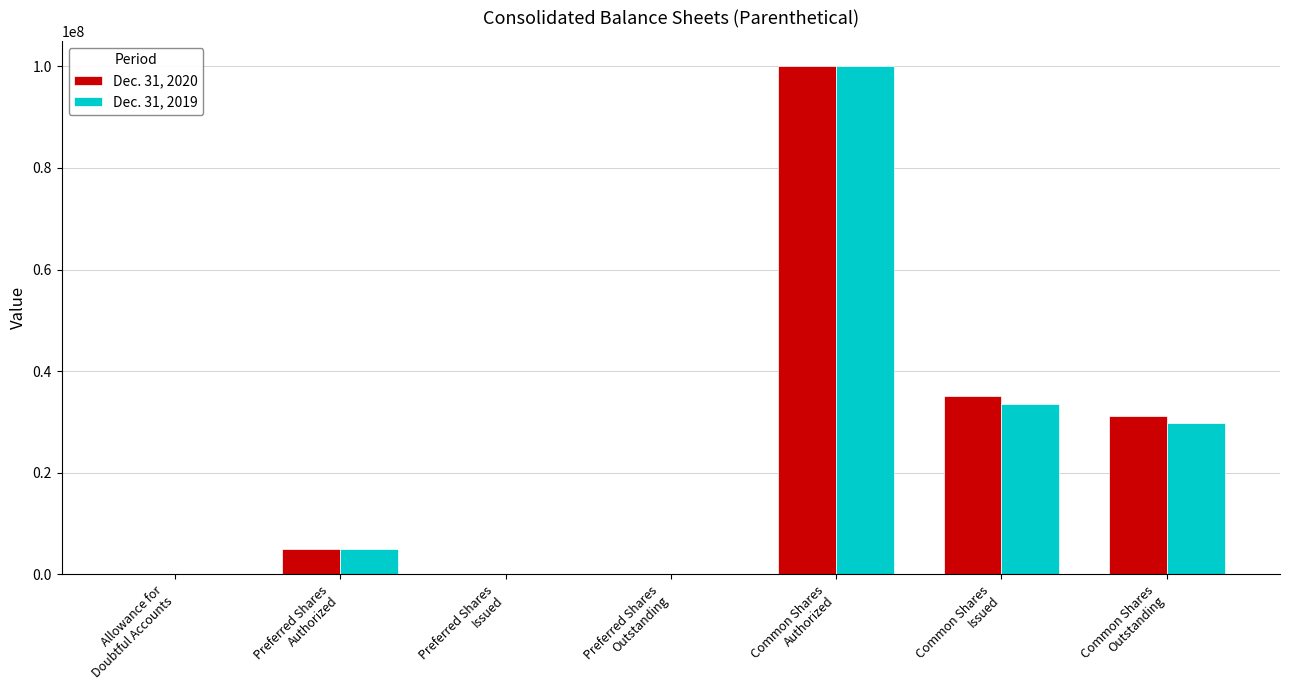

Between Preferred Shares
Authorized and Preferred Shares
Outstanding, which series saw the biggest shift?

Dec. 31, 2020